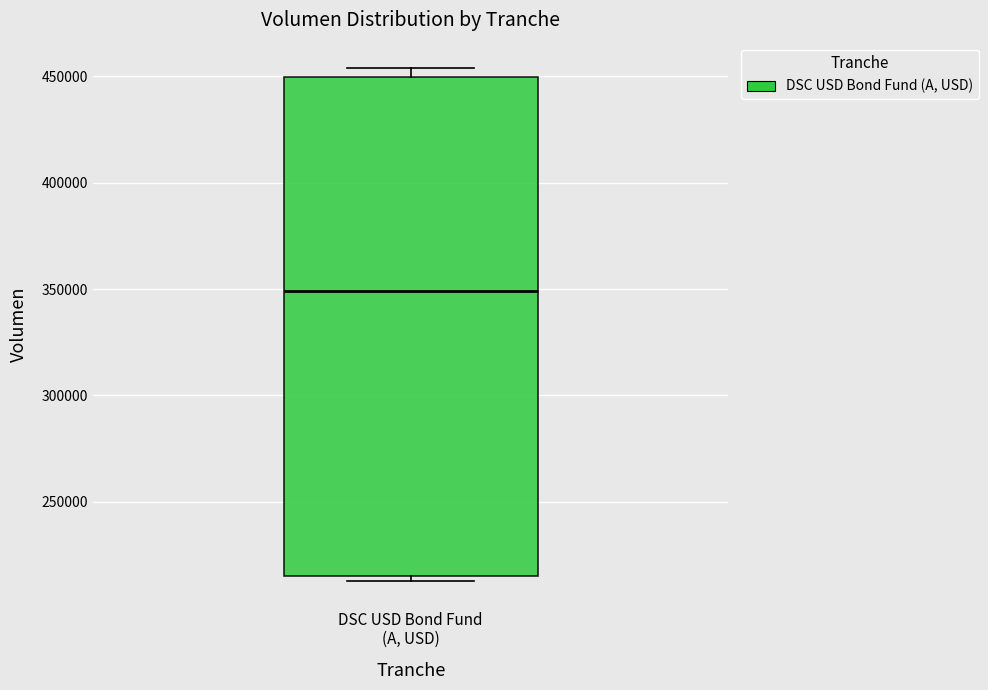

Transcribe this box plot: give where the median line is, the range the box spans, and where the two whiskers end, as read against the y-axis. The values are not printed on the chart, so give them approximately, as read against the axis.

median 350000, box 215000 to 450000, whiskers 215000 (just below the box's lower edge) to 455000